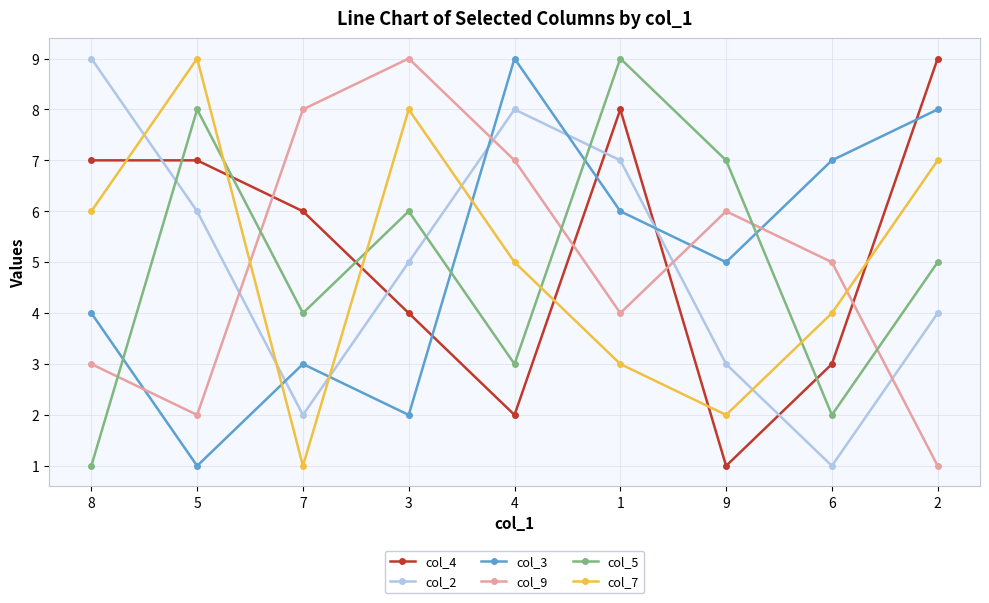

What is the sum of all col_5 values?

45